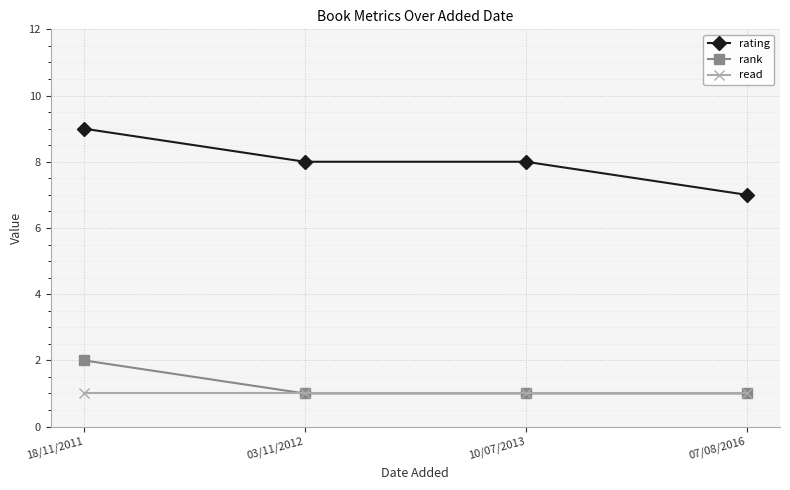

True or false: read and rating cross at least once.

False